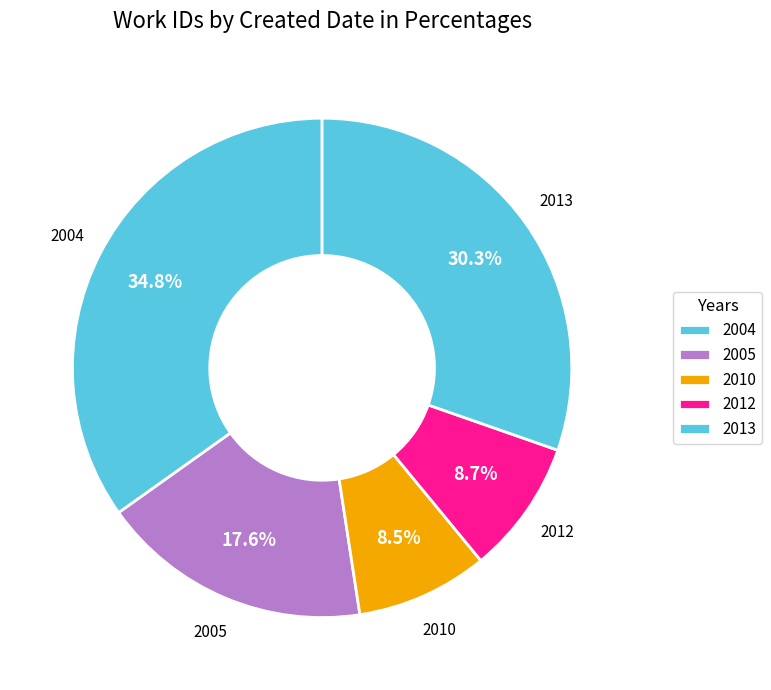

What is the ratio of the value at 2012 to the value at 2013?

0.3